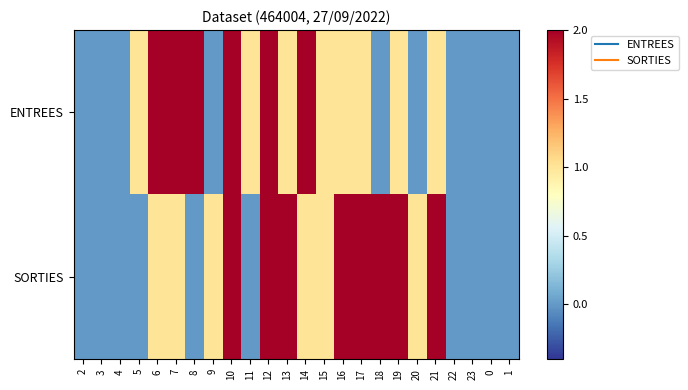

Reading left to right, what are all the values shown in this chart?

ENTREES: 2=0	3=0	4=0	5=1	6=4	7=14	8=8	9=0	10=2	11=1	12=3	13=1	14=3	15=1	16=1	17=1	18=0	19=1	20=0	21=1	22=0	23=0	0=0	1=0
SORTIES: 2=0	3=0	4=0	5=0	6=1	7=1	8=0	9=1	10=5	11=0	12=3	13=2	14=1	15=1	16=4	17=2	18=9	19=9	20=1	21=3	22=0	23=0	0=0	1=0